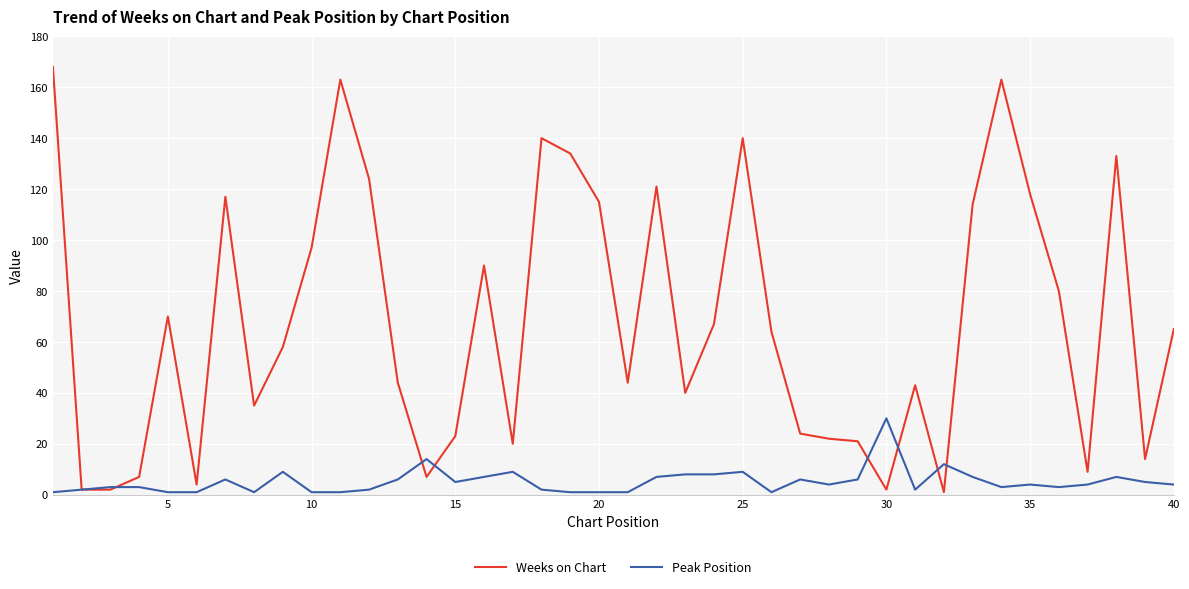

Rank the series by their average value, from lowest to highest.

Peak Position, Weeks on Chart